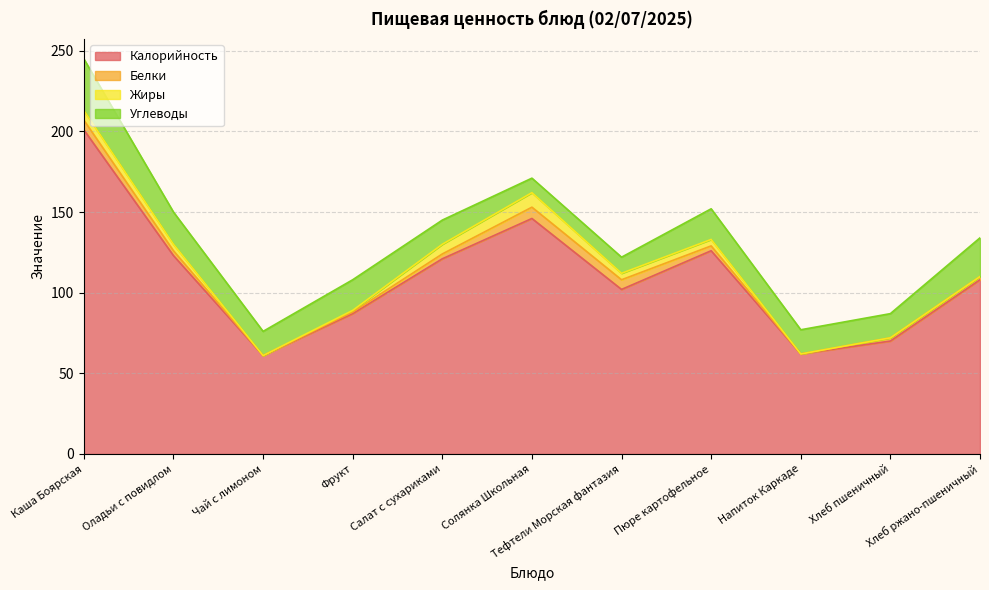

Count the number of categories in the chart.

11